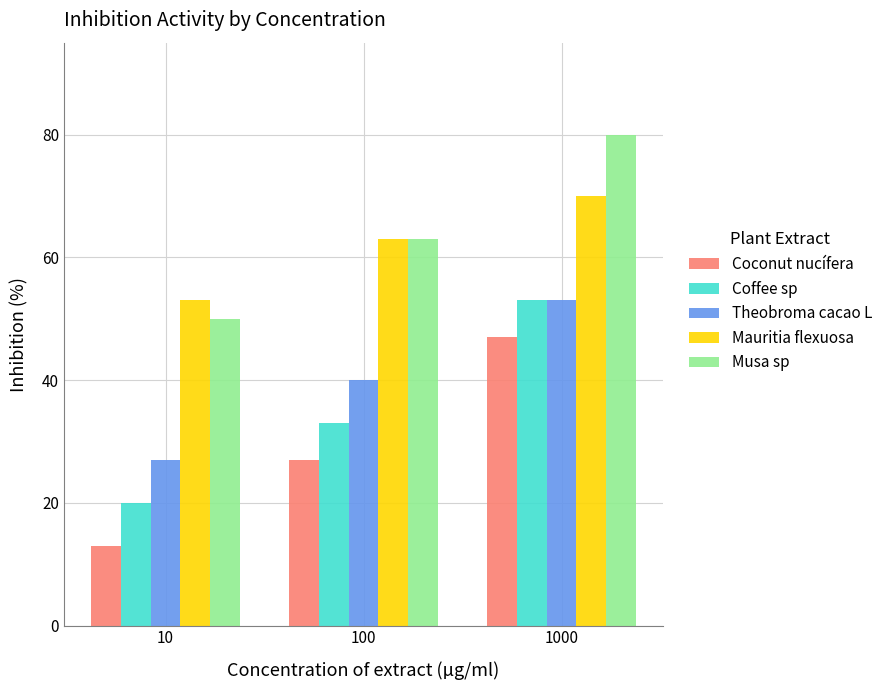

Reading left to right, transcribe all the data shown in this chart.

Coconut nucífera: 10=13	100=27	1000=47
Coffee sp: 10=20	100=33	1000=53
Theobroma cacao L: 10=27	100=40	1000=53
Mauritia flexuosa: 10=53	100=63	1000=70
Musa sp: 10=50	100=63	1000=80